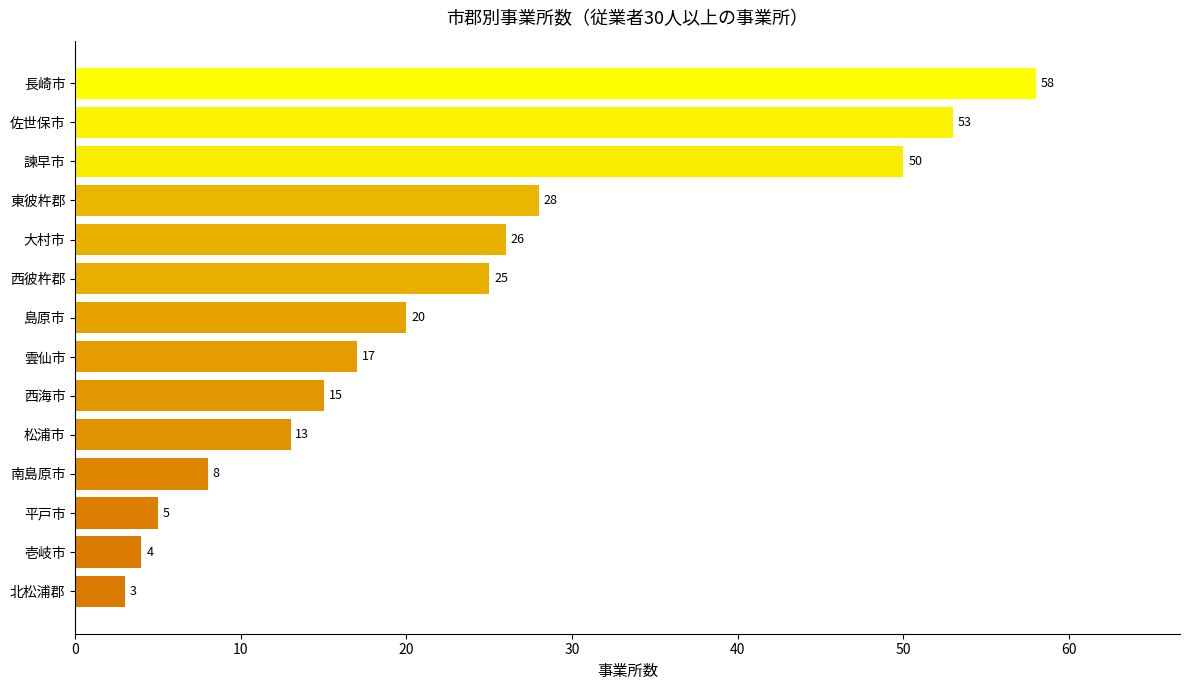

Reading top to bottom, extract all data points from this chart.

58	53	50	28	26	25	20	17	15	13	8	5	4	3